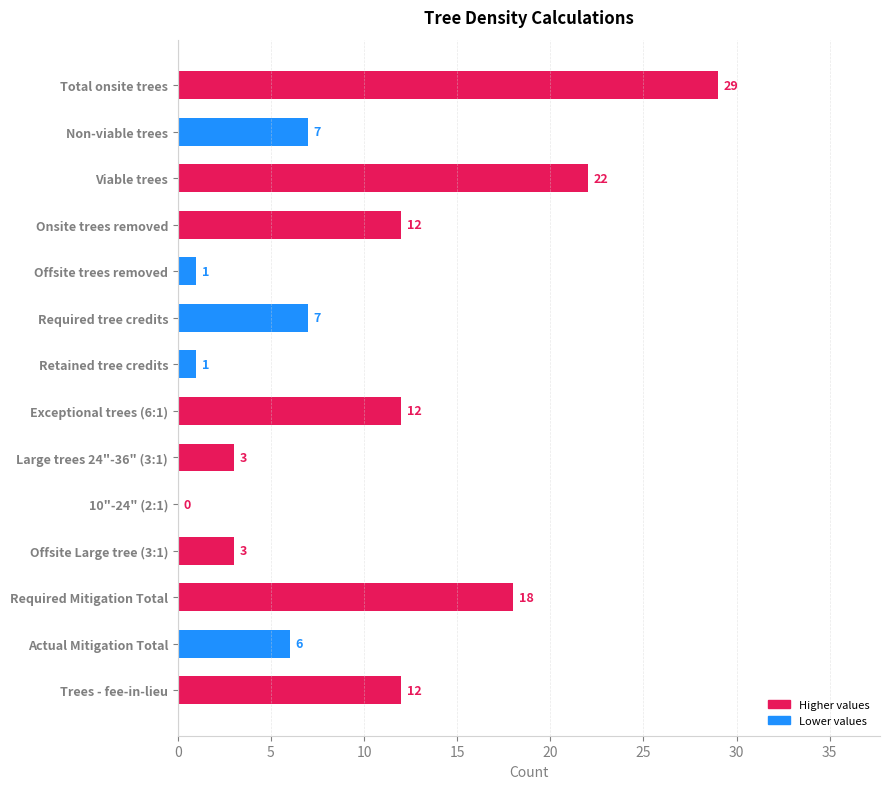

Read the value at Trees - fee-in-lieu, to the nearest 10.

10